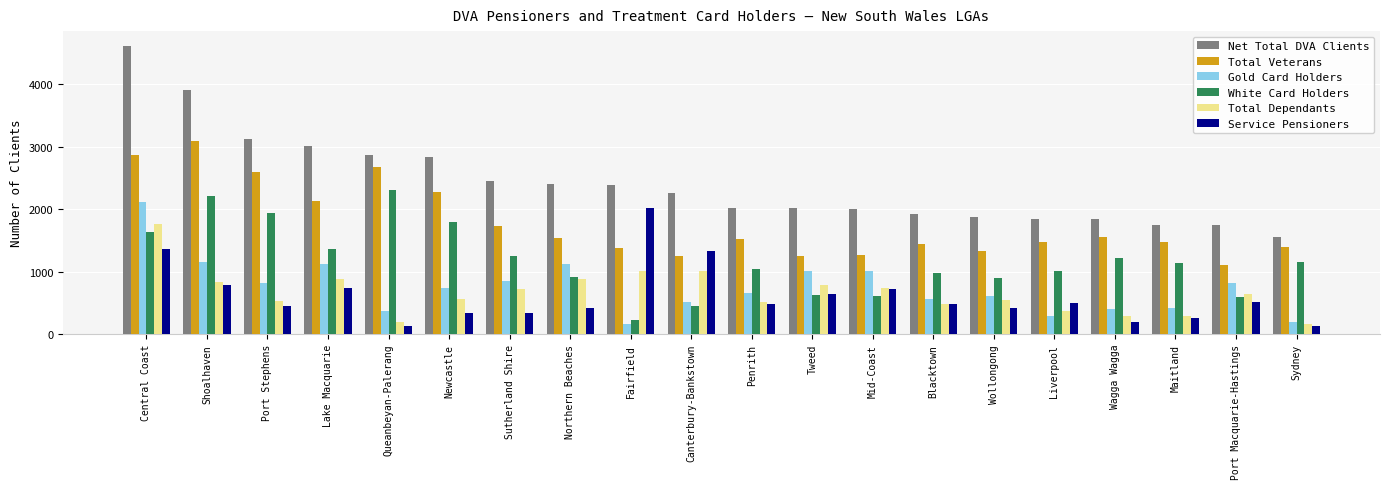

The value of Service Pensioners at Northern Beaches is 414. True or false?

True